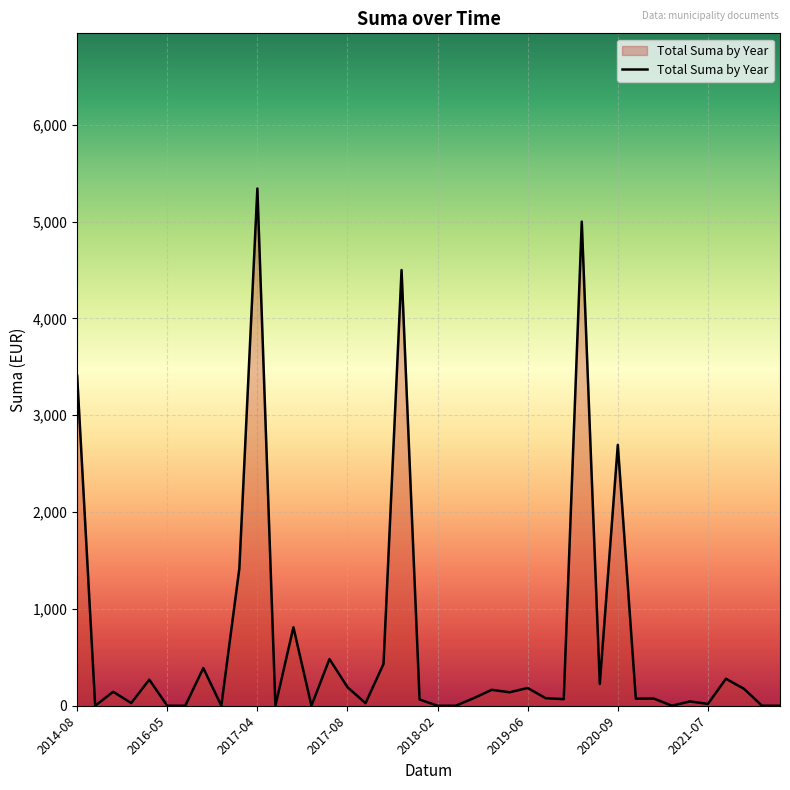

How many lines are shown in the chart?

1